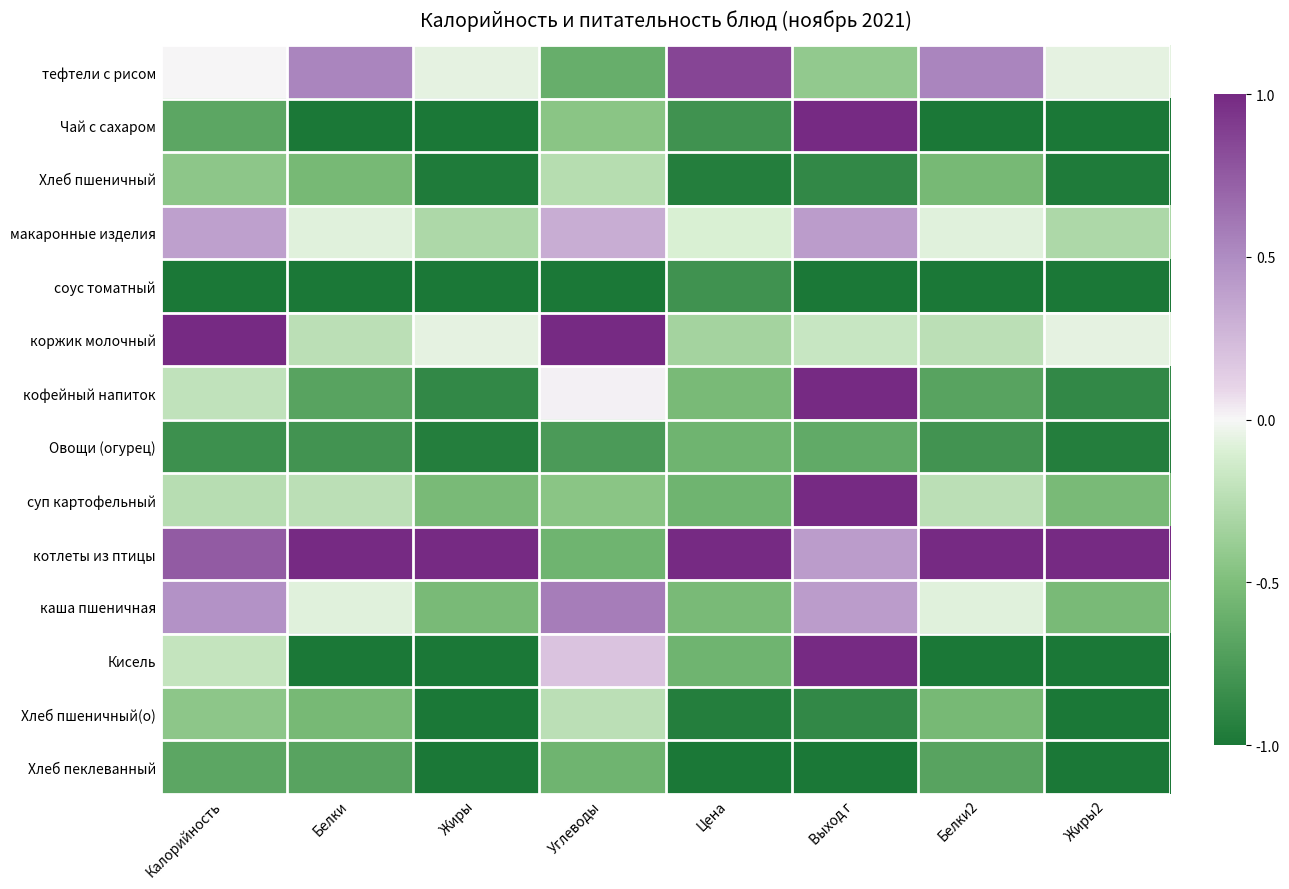

Which category has the lowest value across all series?

Белки